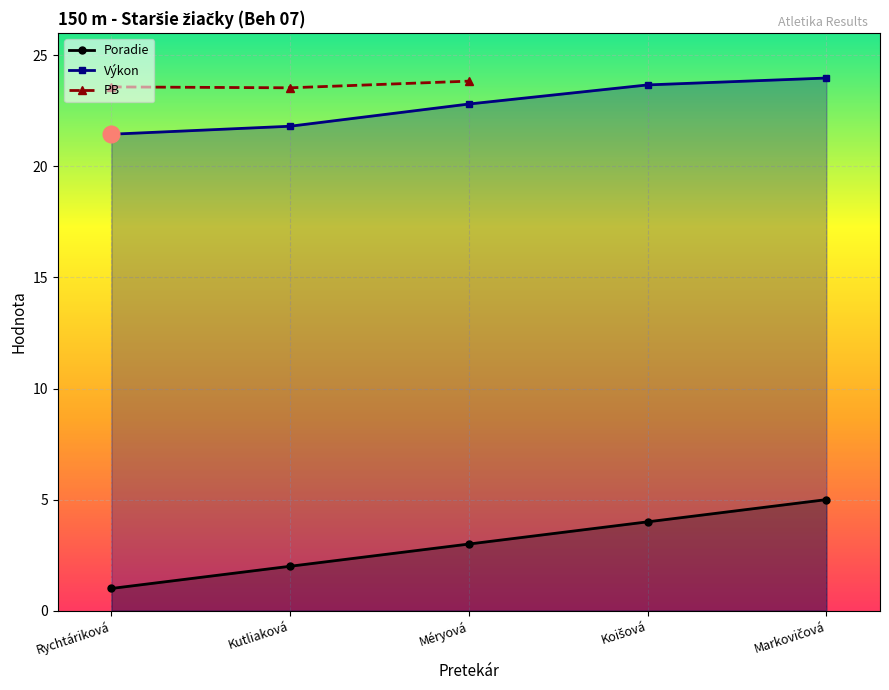

The value of Výkon at Kutliaková is 21.8. True or false?

True